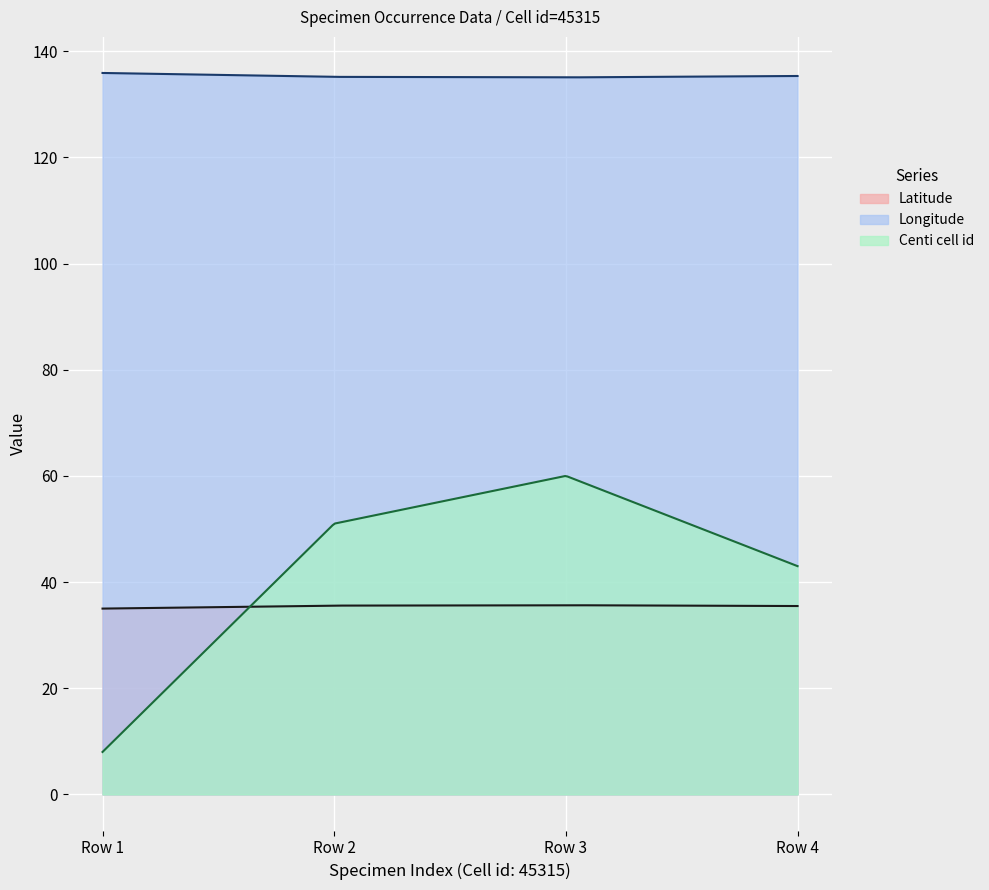

True or false: Latitude has more than 1 points higher than both neighbors.

False